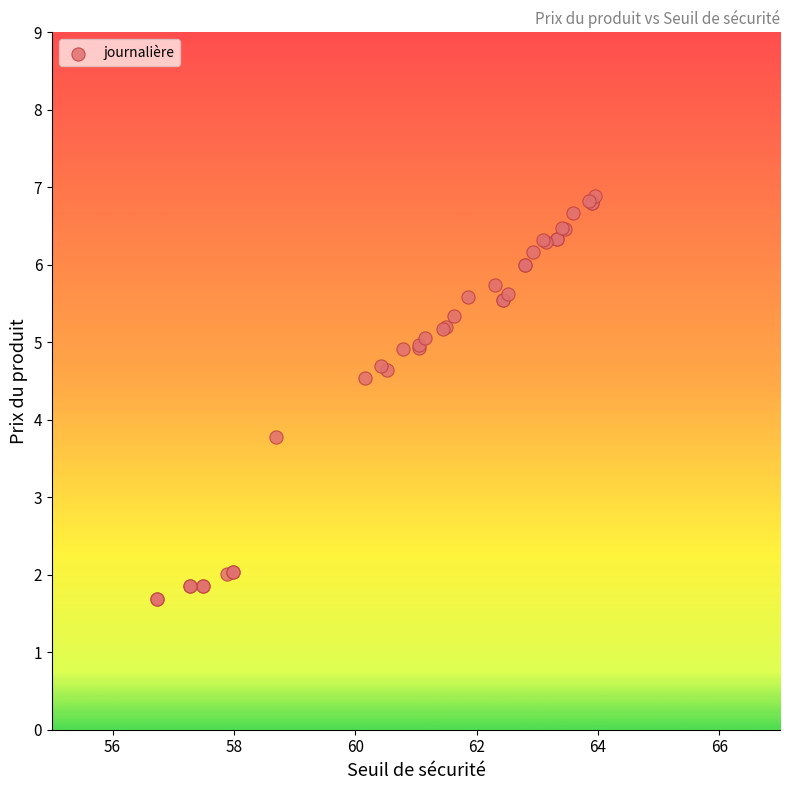

What Y value in the scatter plot is closest to 4?

3.8